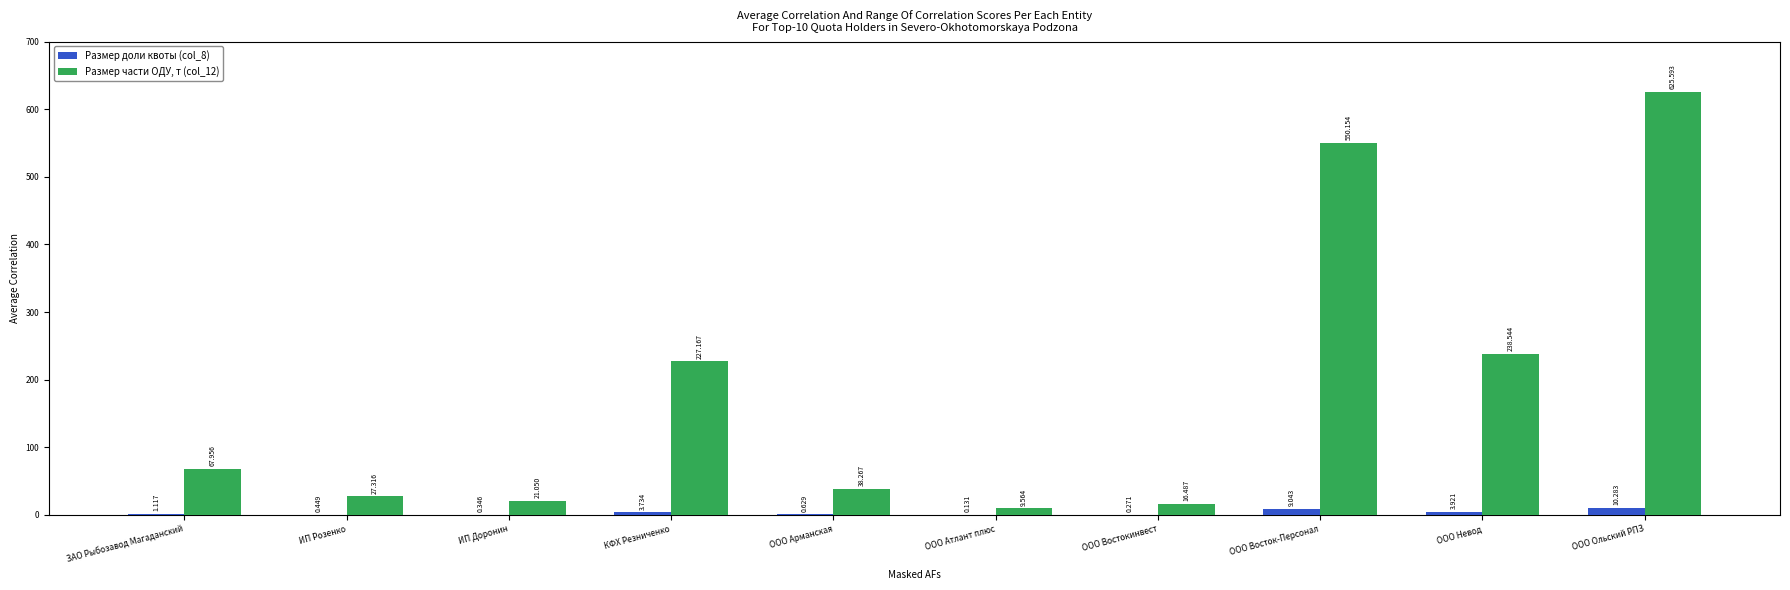

Is it true that Размер части ОДУ, т (col_12) equals 550.2 at ООО Восток-Персонал?

True